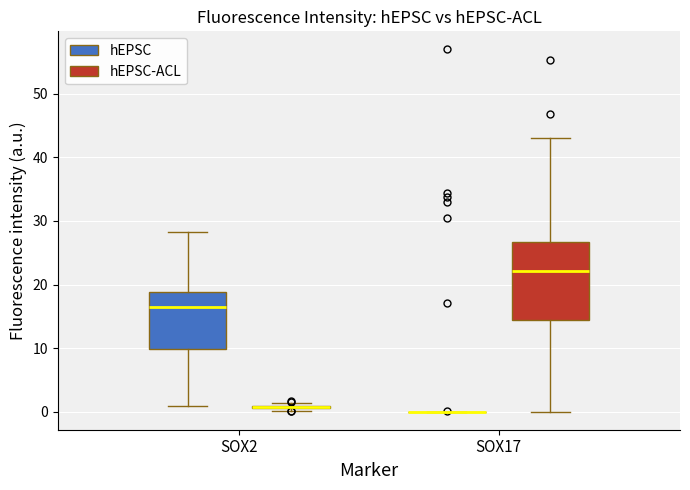

Comparing the boxes themselves (not the whiskers), which one is the tallest?

SOX17 (hEPSC-ACL)